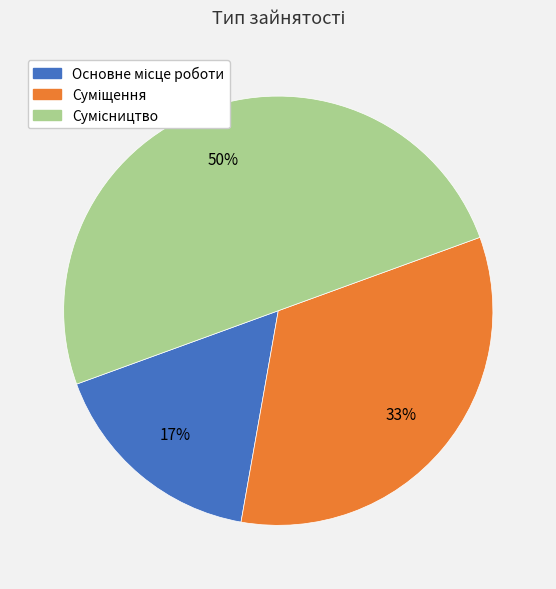

To the nearest percent, what is the difference between the largest and smallest slice percentages?

33%